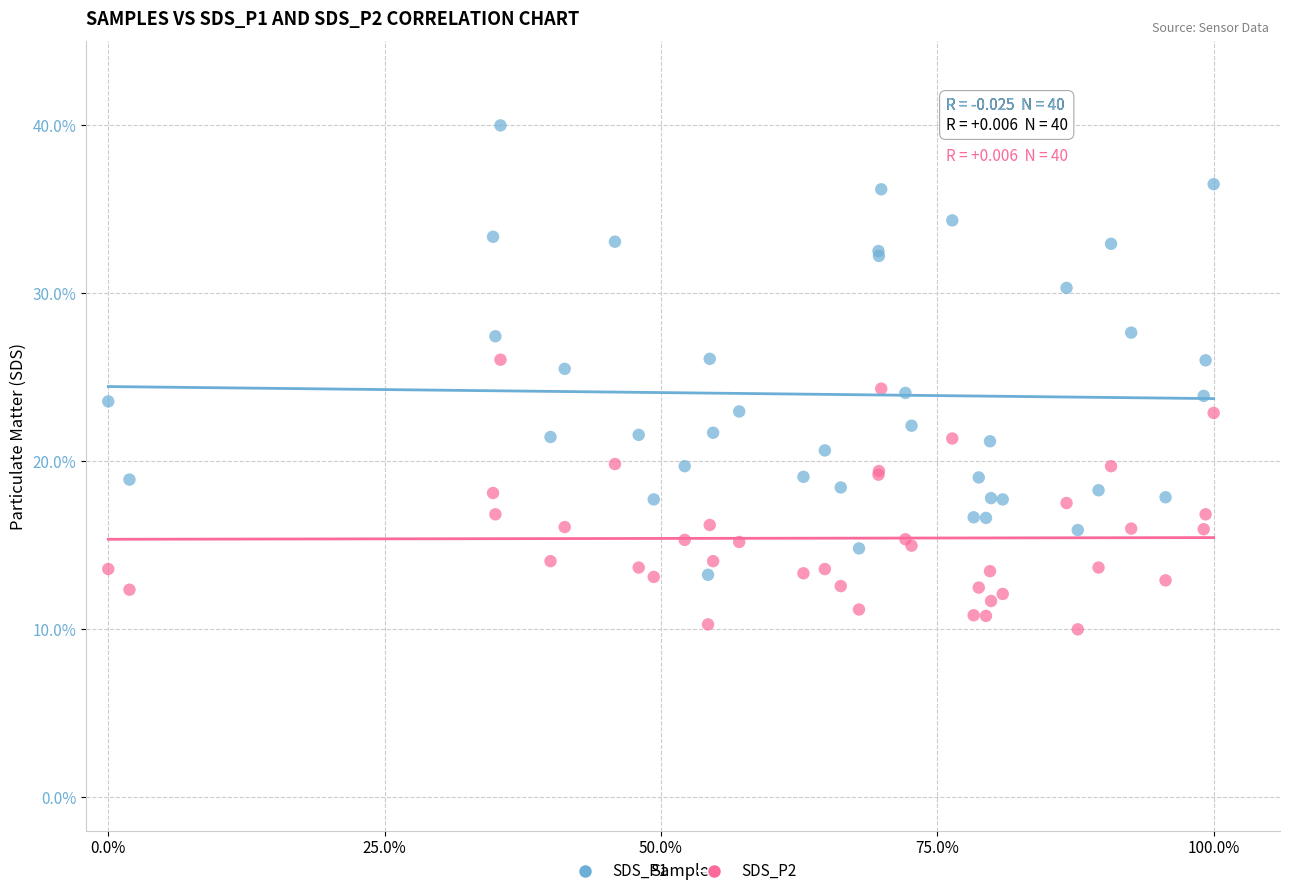

Which series reaches the maximum Y coordinate?

SDS_P1